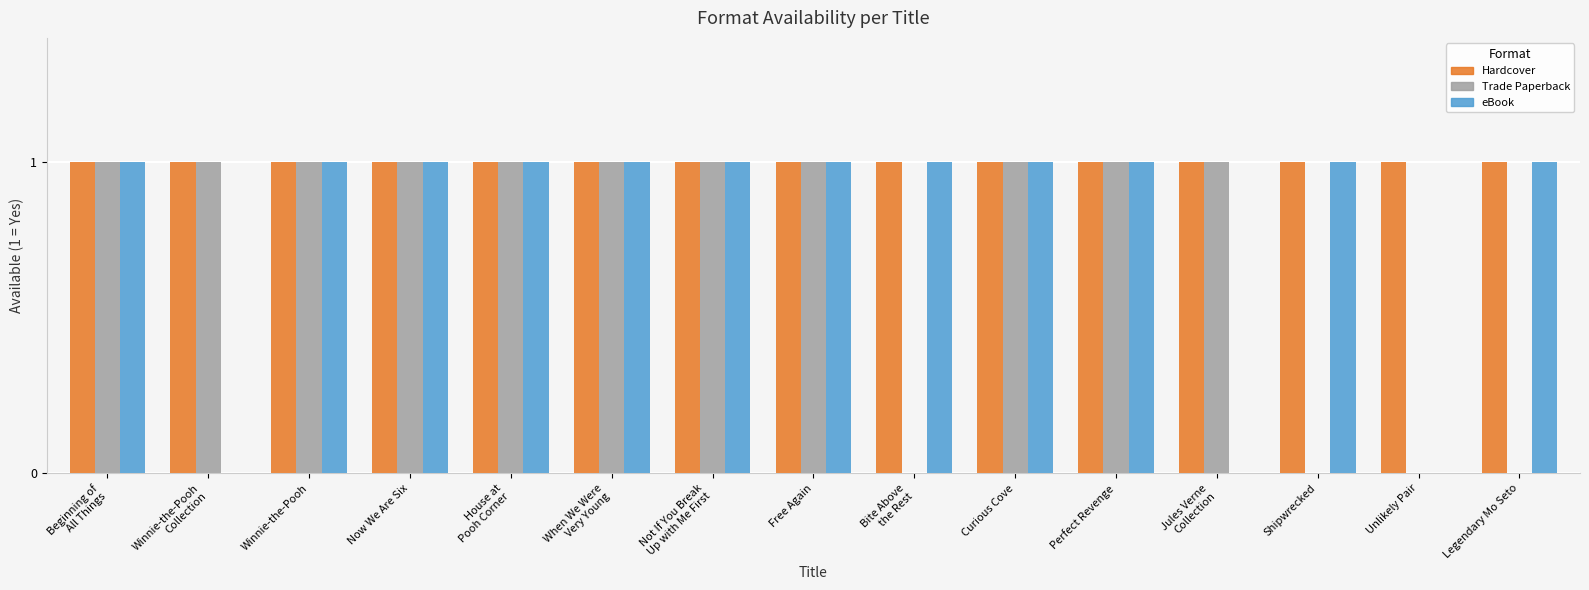

The value of Hardcover at Unlikely Pair is 1. True or false?

True